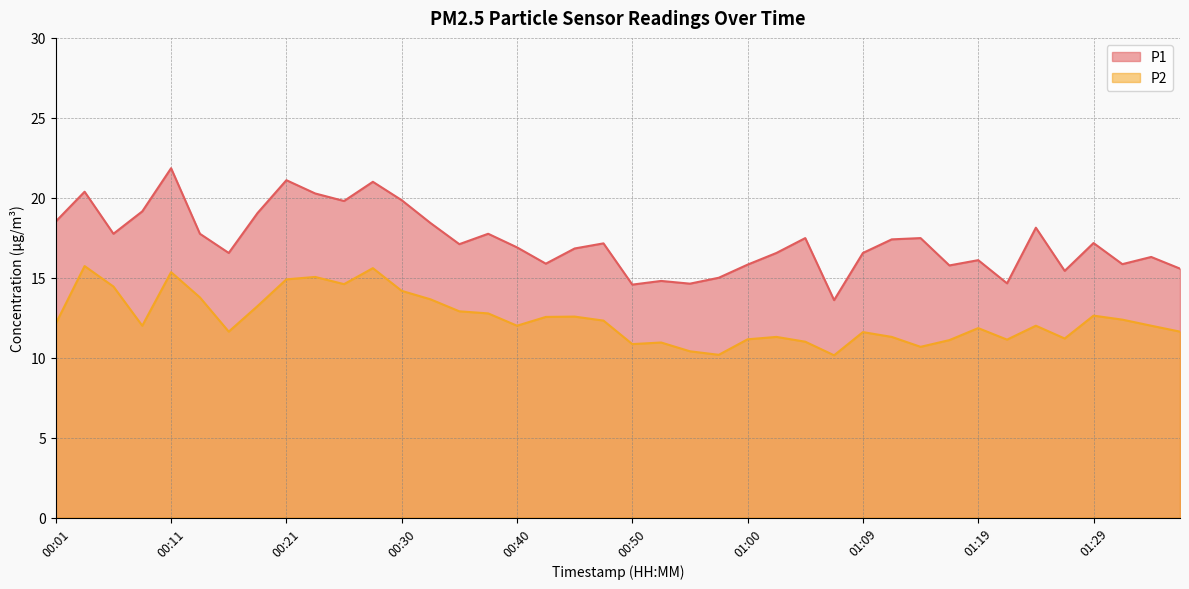

Is the value of P1 at 00:52 greater than the value of P2 at 00:52?

Yes